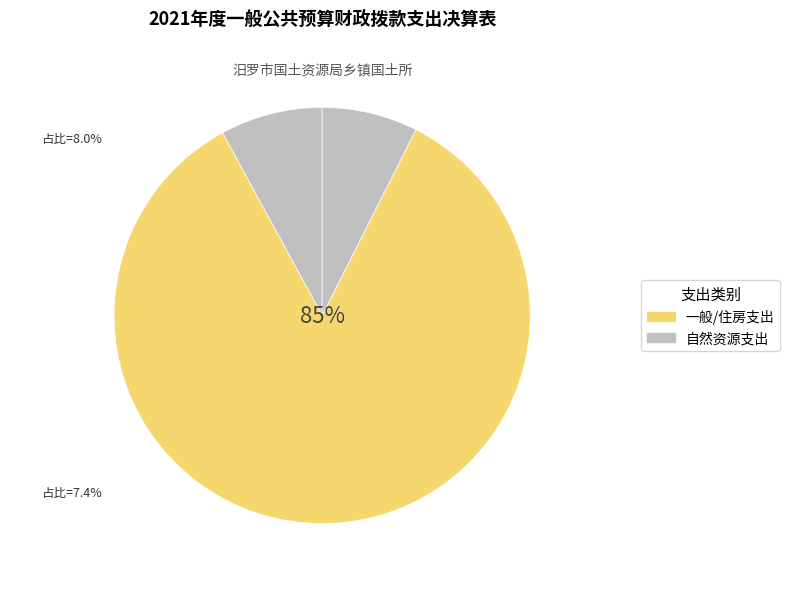

Count the number of slices in the pie.

3